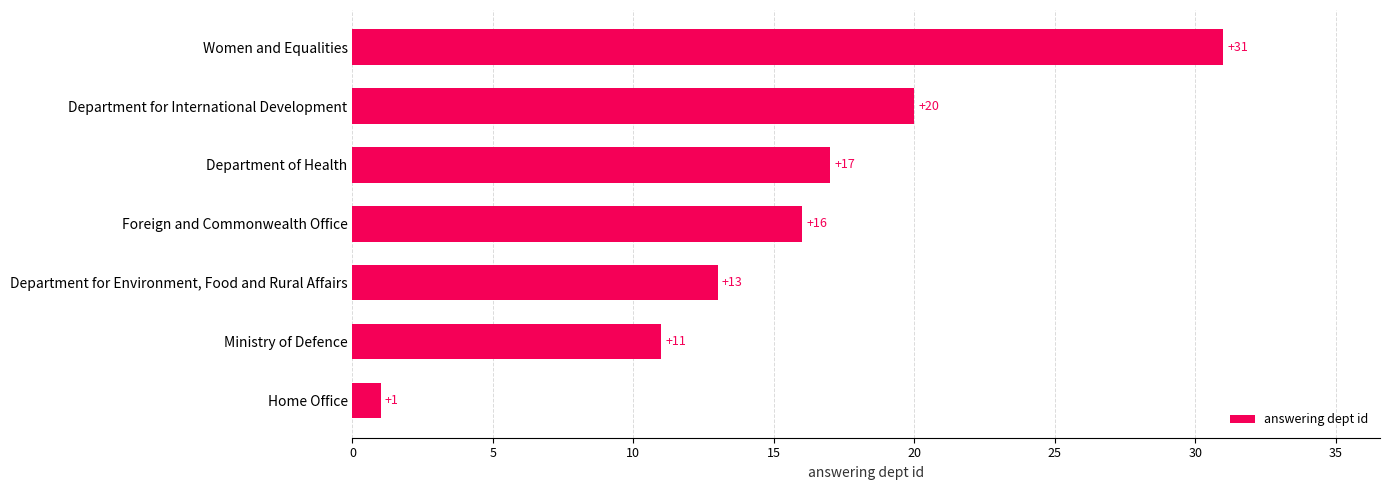

What is the difference between the values at Ministry of Defence and Women and Equalities?

20